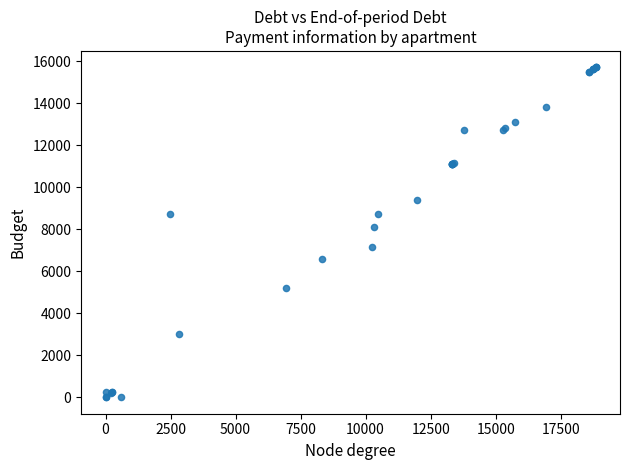

What Y value in the scatter plot is closest to 7858?

8117.1